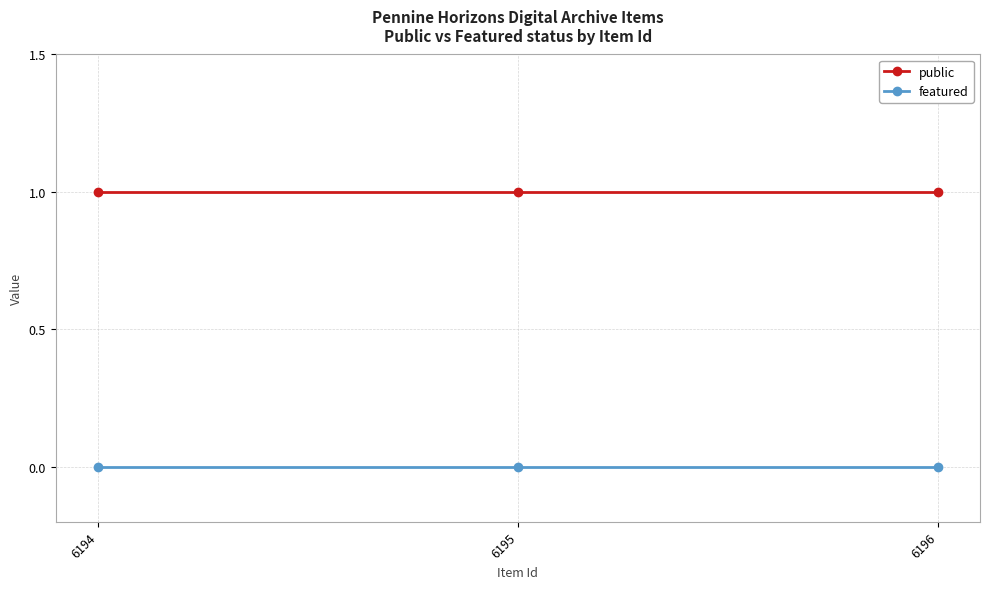

Reading left to right, extract all data points from this chart.

public: 6194=1	6195=1	6196=1
featured: 6194=0	6195=0	6196=0